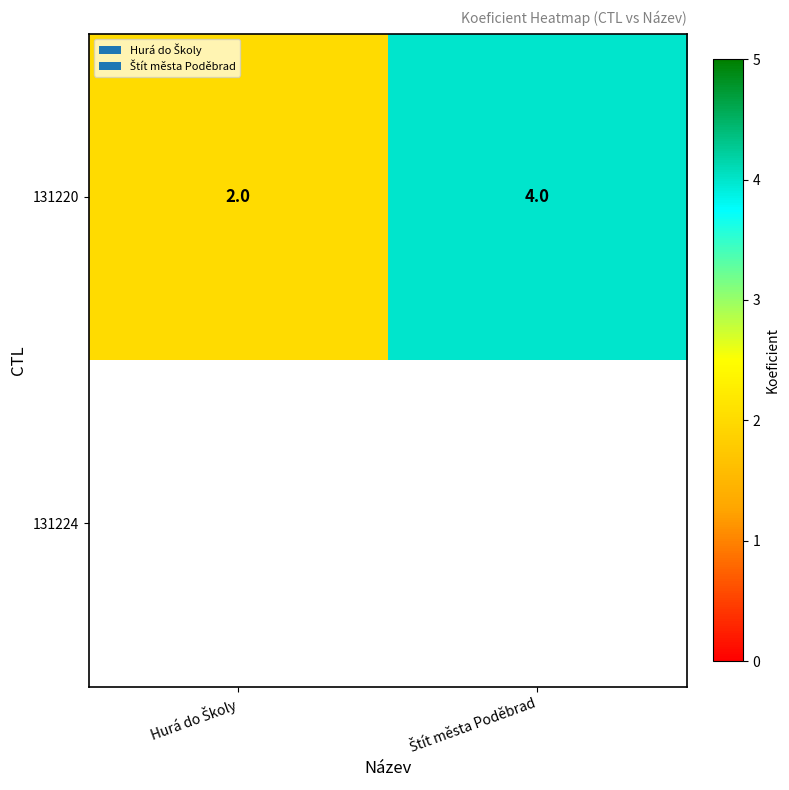

What is the average value of the 131220 series?

3